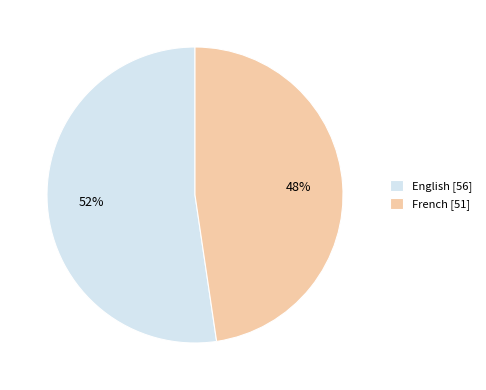

To the nearest percent, what portion does French represent?

48%